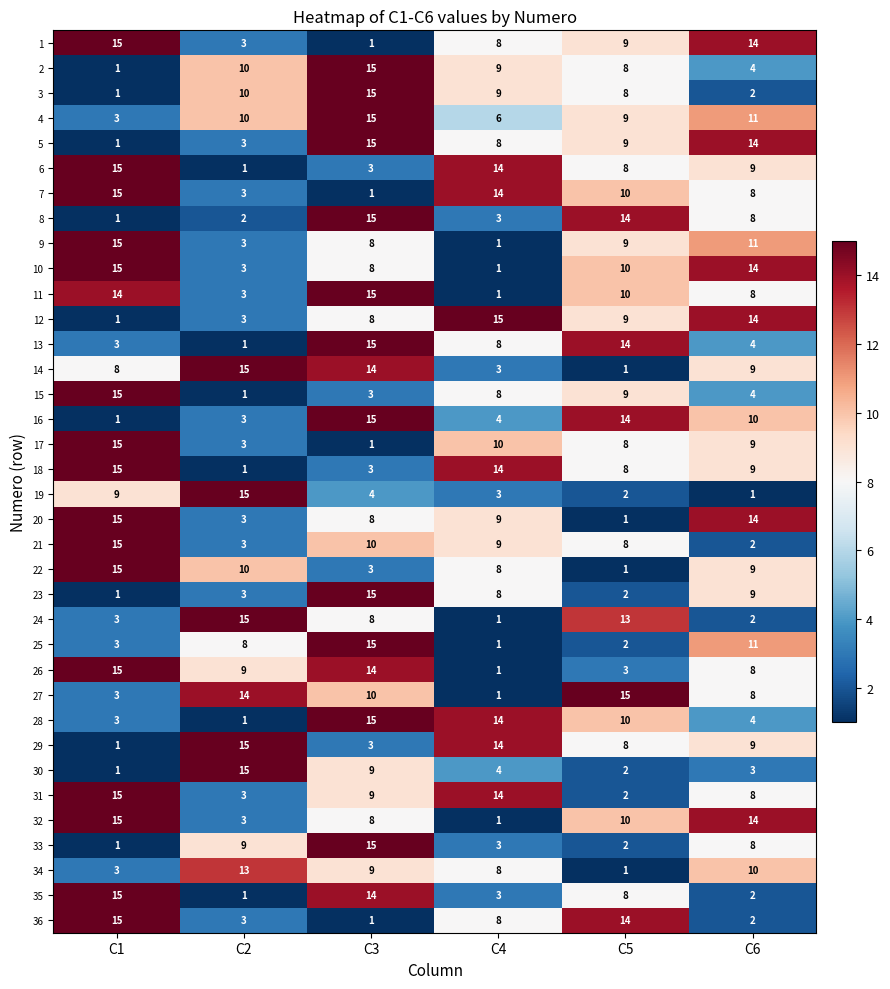

The 36 series shows 3 at C2. True or false?

True